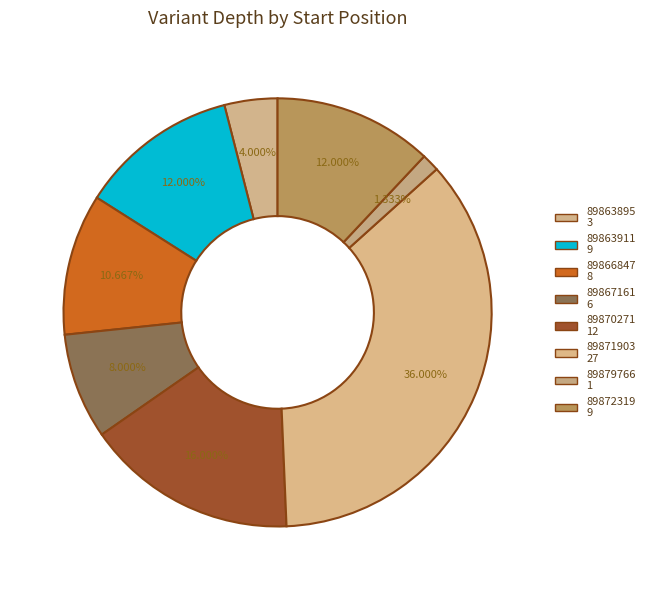

Is 89863895 the majority of the pie?

No